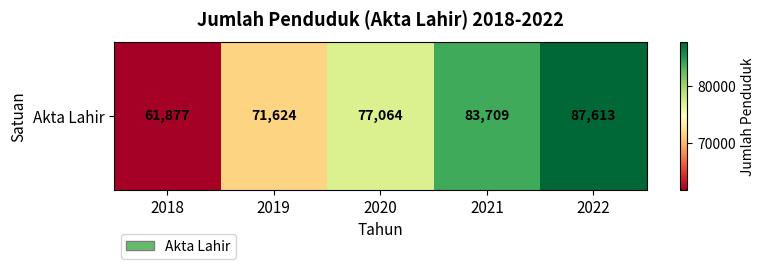

Reading right to left, transcribe all the data shown in this chart.

87613	83709	77064	71624	61877